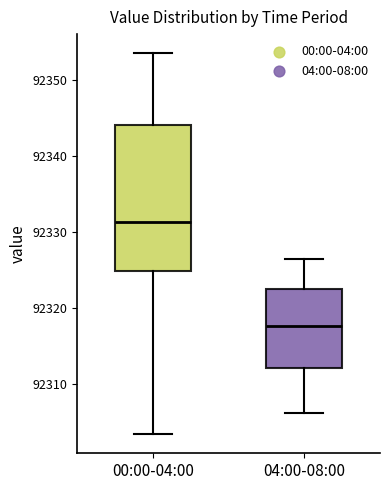

Comparing the boxes themselves (not the whiskers), which one is the tallest?

00:00-04:00